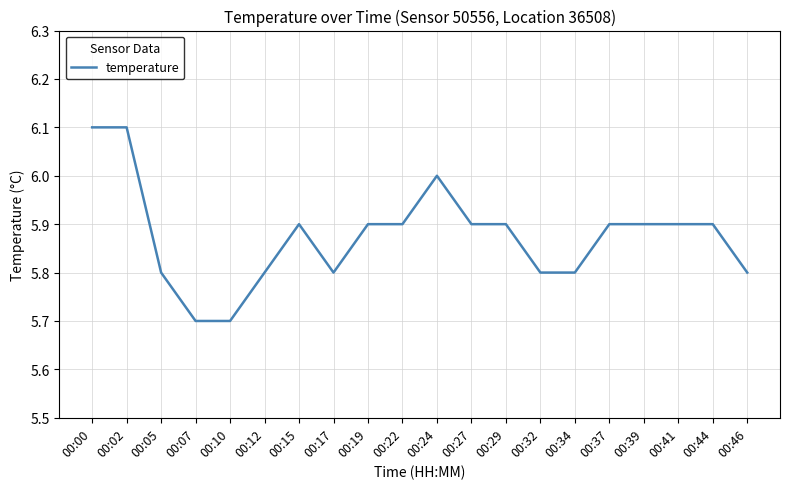

What is the change in value from 00:02 to 00:22?

-0.2